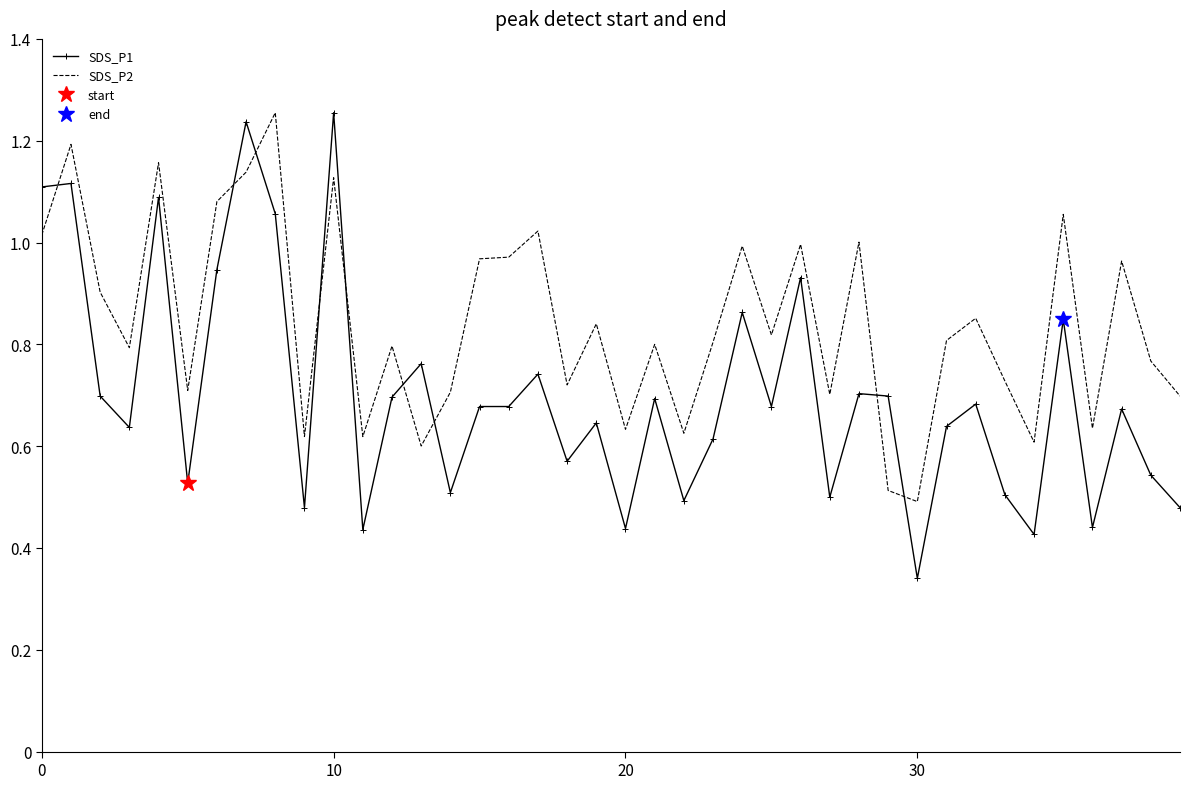

True or false: SDS_P2 has more than 2 points higher than both neighbors.

True